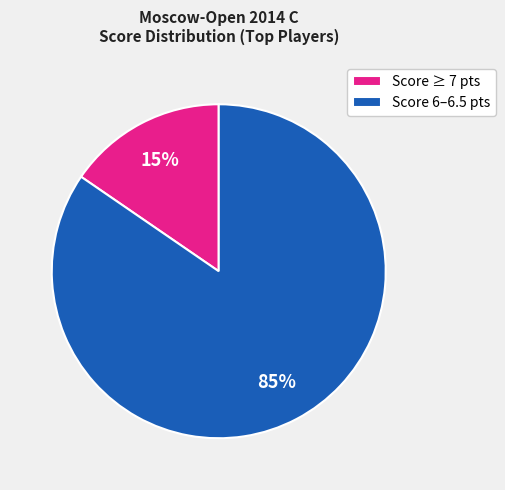

Between Score 6–6.5 pts and Score ≥ 7 pts, which is larger?

Score 6–6.5 pts